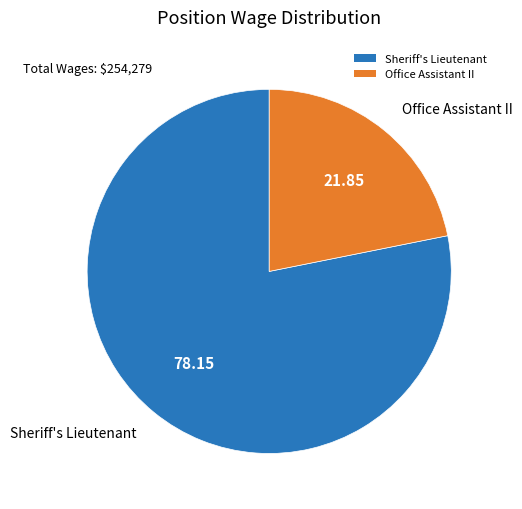

Rank the categories by value from highest to lowest.

Sheriff's Lieutenant, Office Assistant II